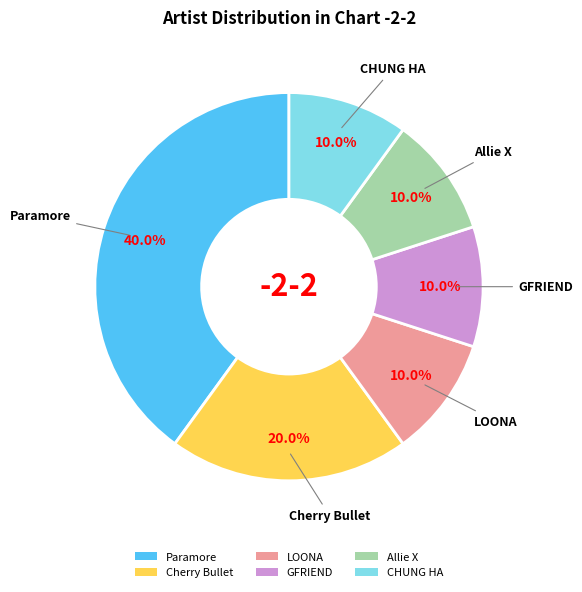

What percentage is the GFRIEND slice, to the nearest percent?

10%